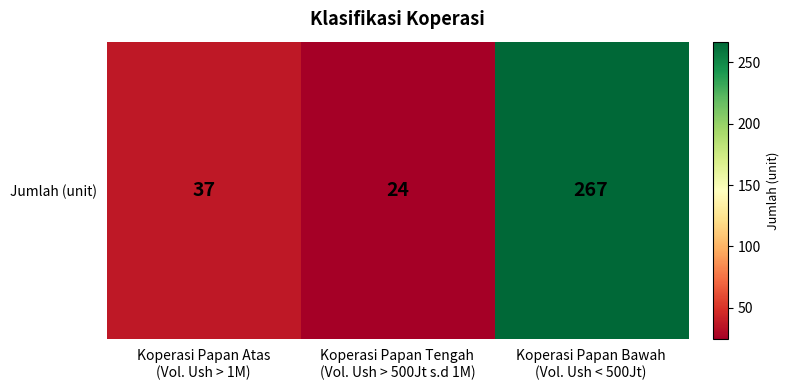

At which category does the chart reach its minimum across all series?

Koperasi Papan Tengah
(Vol. Ush > 500Jt s.d 1M)